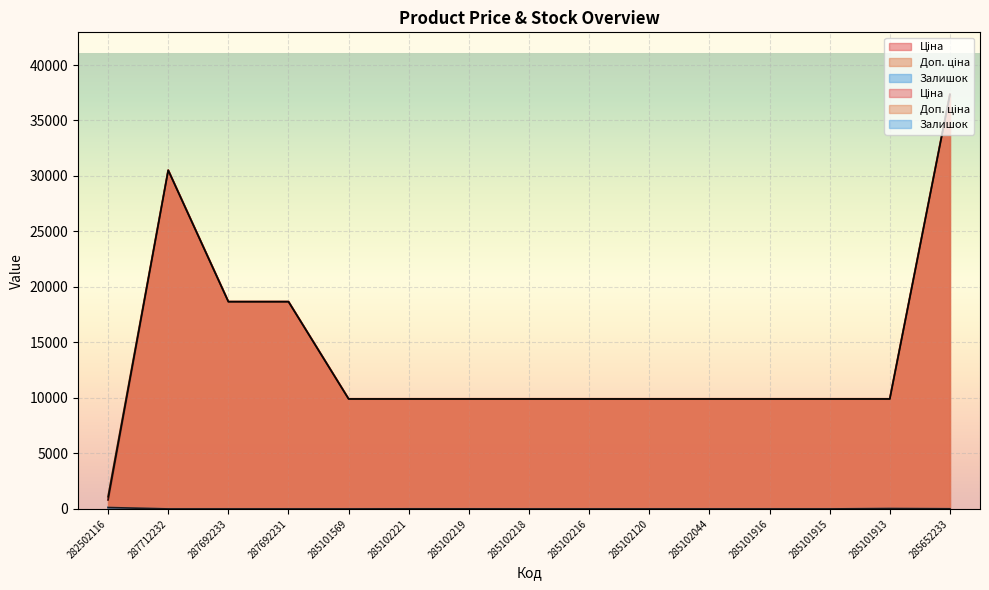

True or false: Ціна and Залишок intersect in this chart.

False